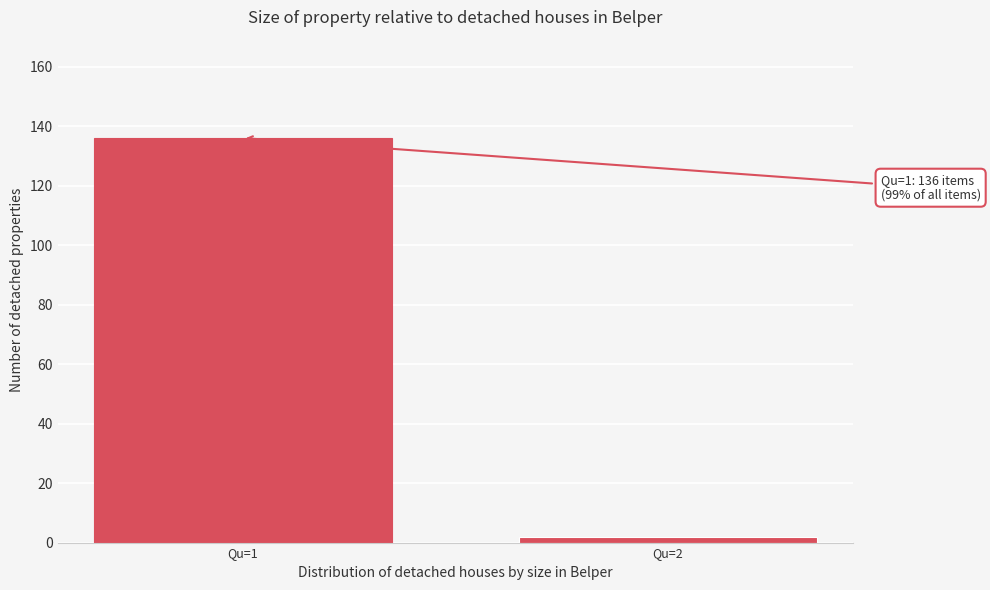

Reading right to left, list all the values displayed in this chart.

Qu=2=2	Qu=1=136